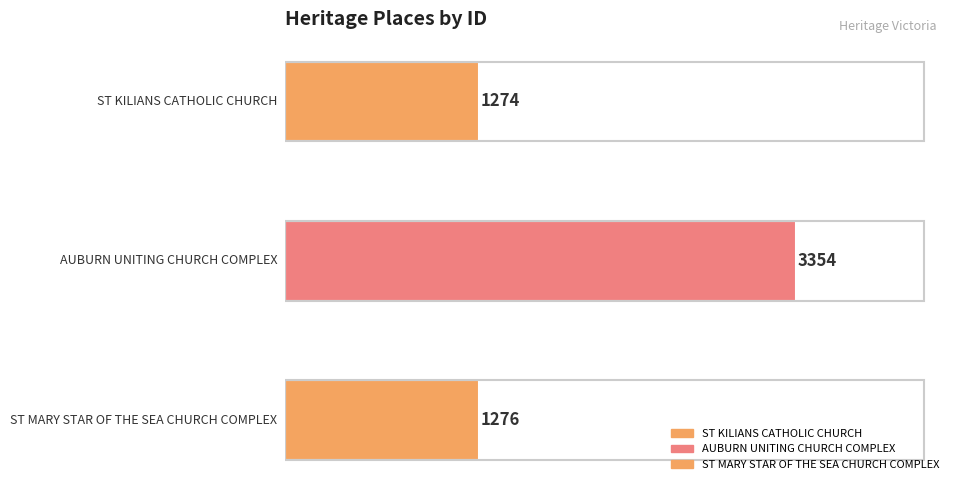

What is the change in value from ST KILIANS CATHOLIC CHURCH to ST MARY STAR OF THE SEA CHURCH COMPLEX?

+2